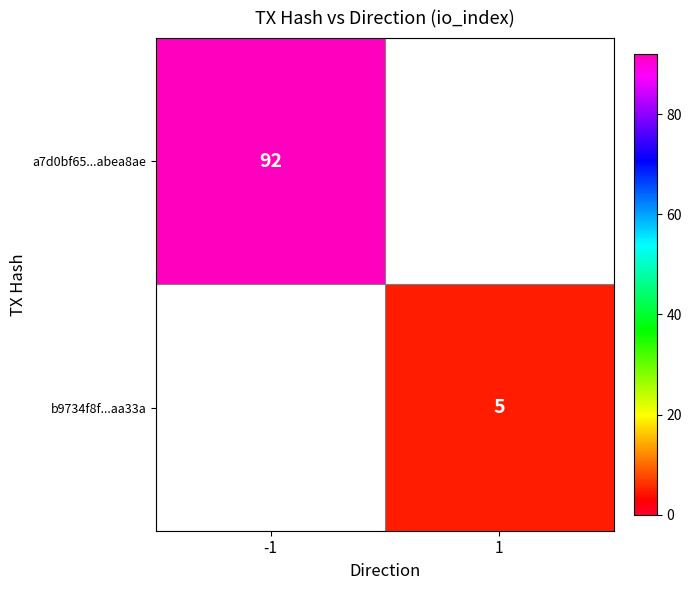

Is the value of b9734f8f...aa33a at 1 greater than the value of a7d0bf65...abea8ae at -1?

No